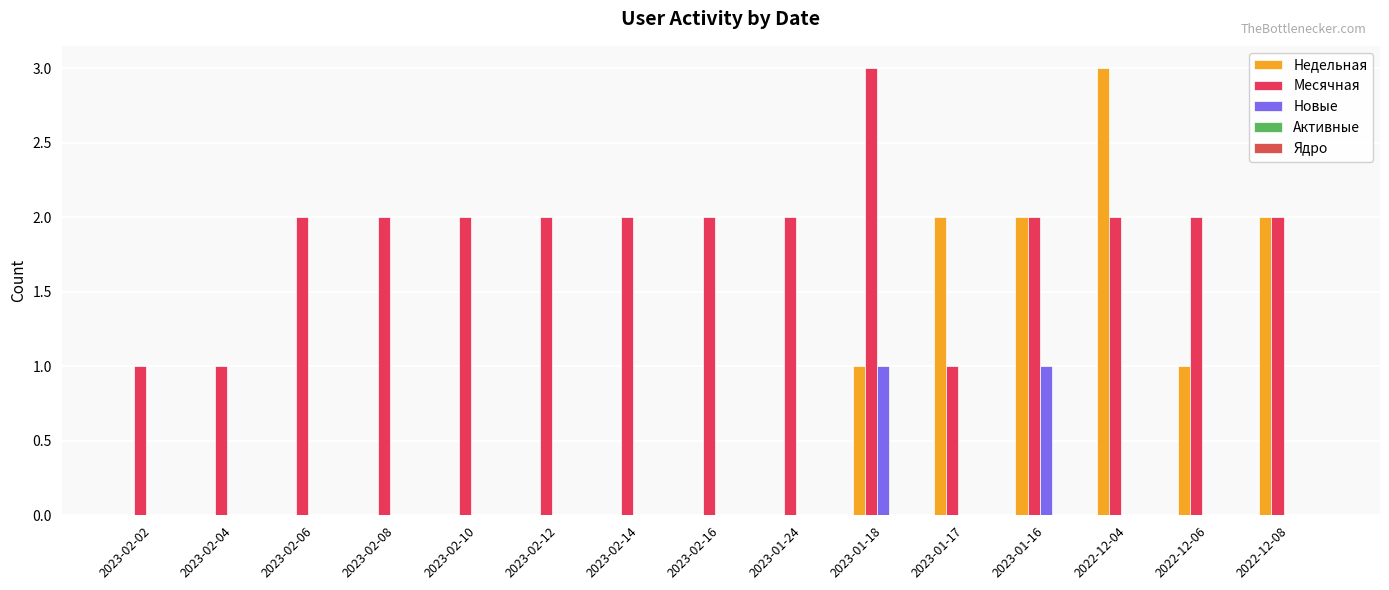

What is the spread (max minus min) of values at 2023-01-16?

1